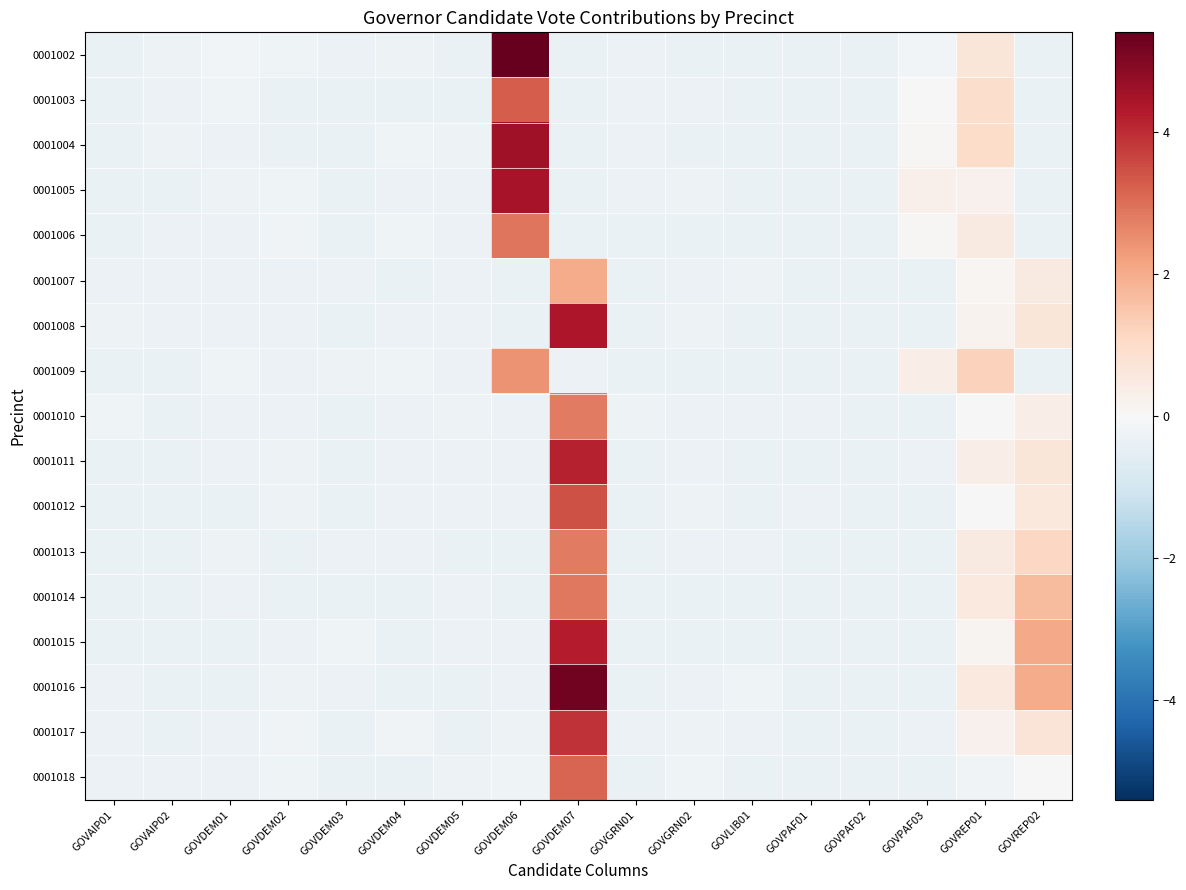

What is the greatest value displayed?

5.4